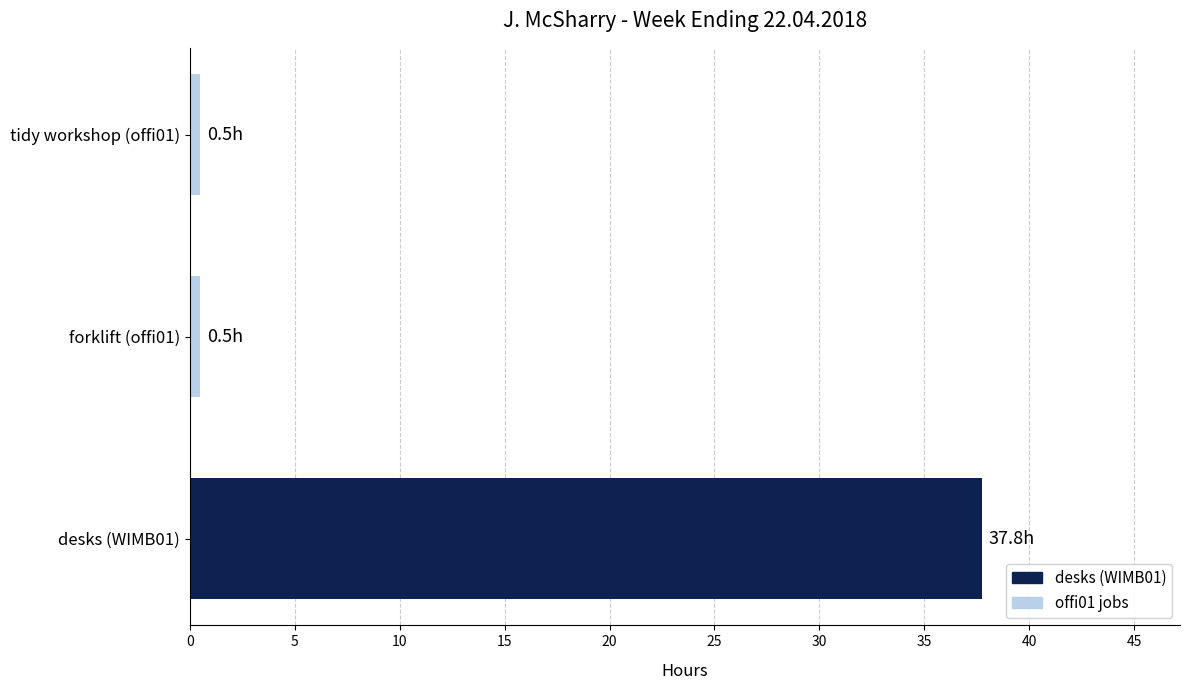

The value at desks (WIMB01) is 37.8. True or false?

True